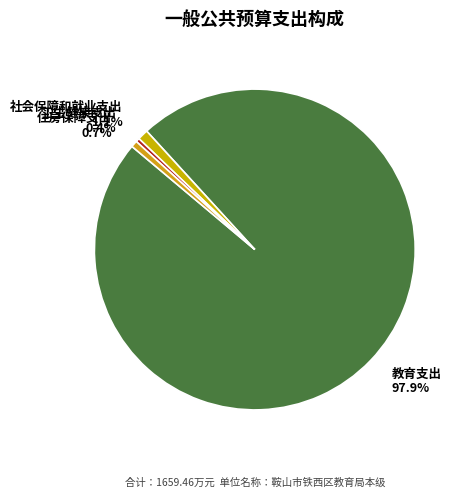

To the nearest percent, what percentage of the pie is 教育支出?

98%